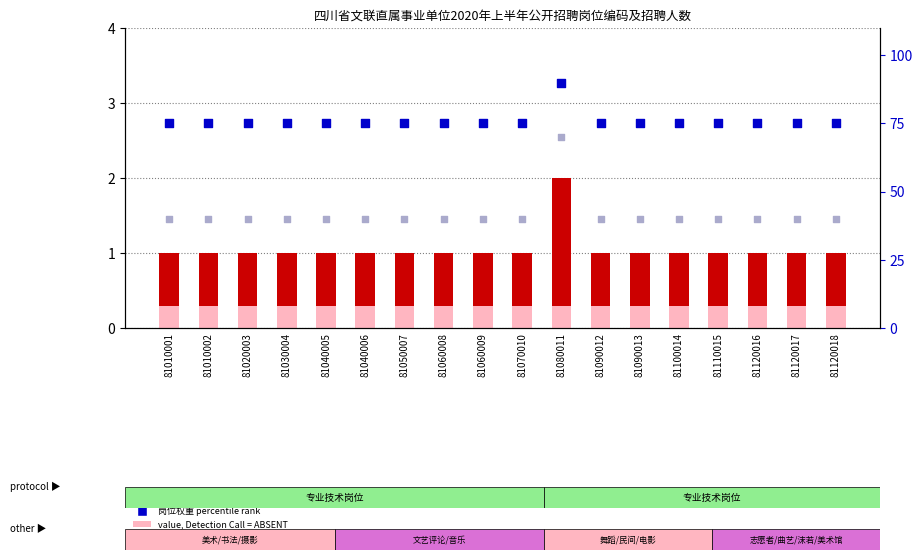

Is the value of 招聘人数 count at 81120018 greater than the value of 岗位权重 percentile rank at 81060009?

No